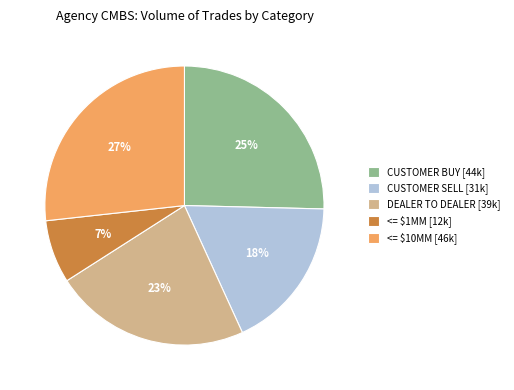

The <= $1MM [12k] slice represents 7% of the pie. True or false?

True